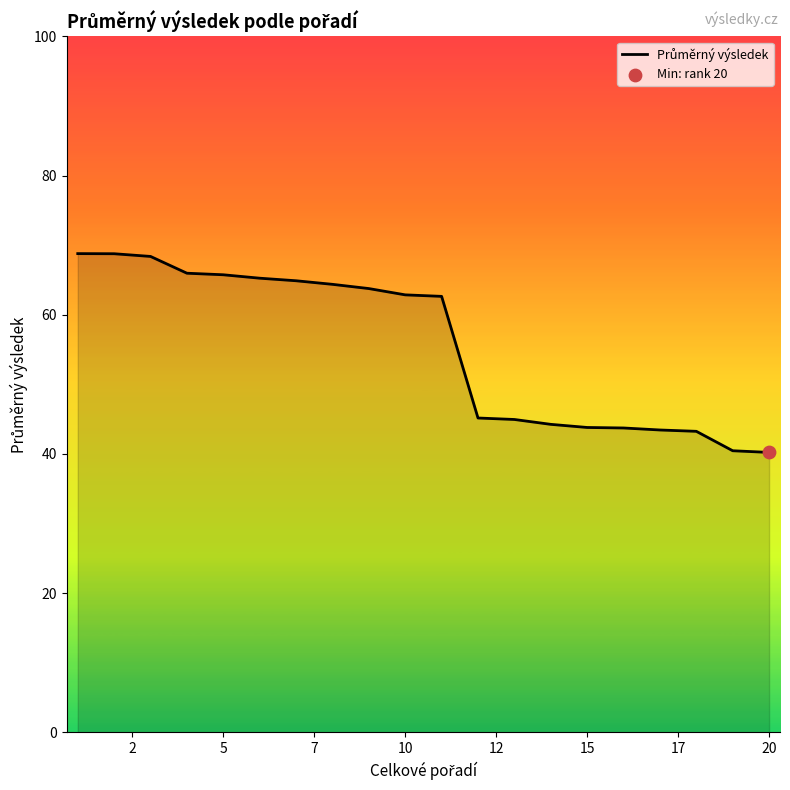

What is the smallest value displayed?

40.2